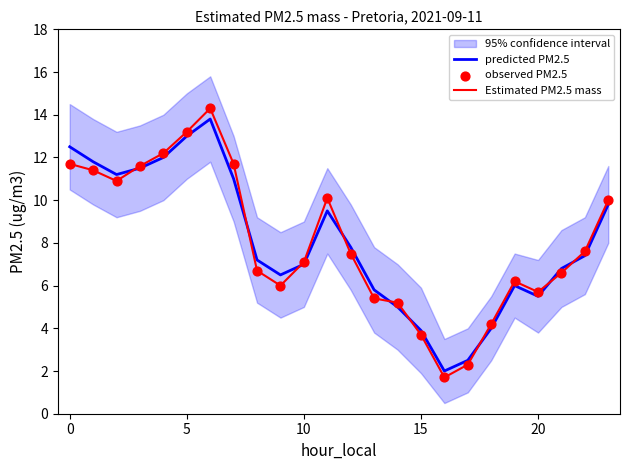

True or false: predicted PM2.5 has a value of 3.6 at 10.

False